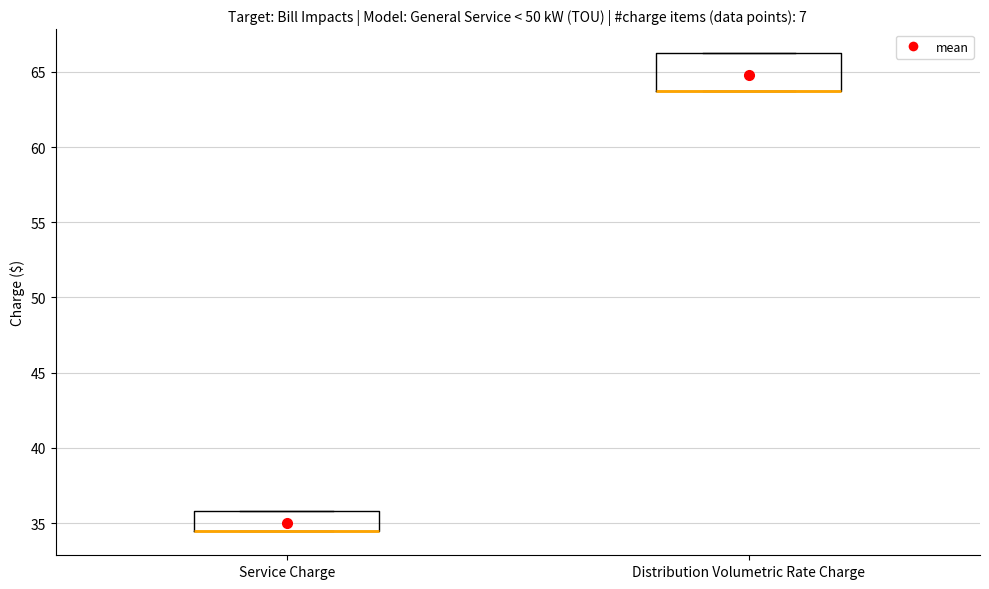

Reading left to right, read every box against the y-axis: the position of its median line, the range the box covers, and the ends of its whiskers. The values are not printed on the chart, so give them approximately, as read against the axis.

Service Charge: median 34.5 (drawn on the box's lower edge), box 34.5 to 36.0, whiskers 34.5 to 36.0
Distribution Volumetric Rate Charge: median 63.5 (drawn on the box's lower edge), box 63.5 to 66.0, whiskers 63.5 to 66.0